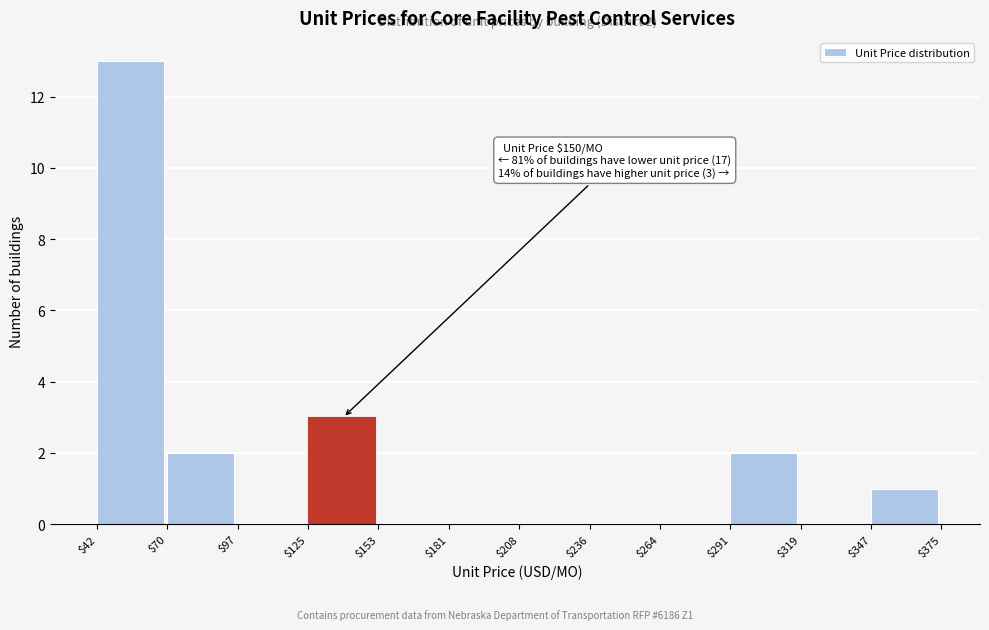

Which range on the x-axis has the tallest bar?

$42 to $70